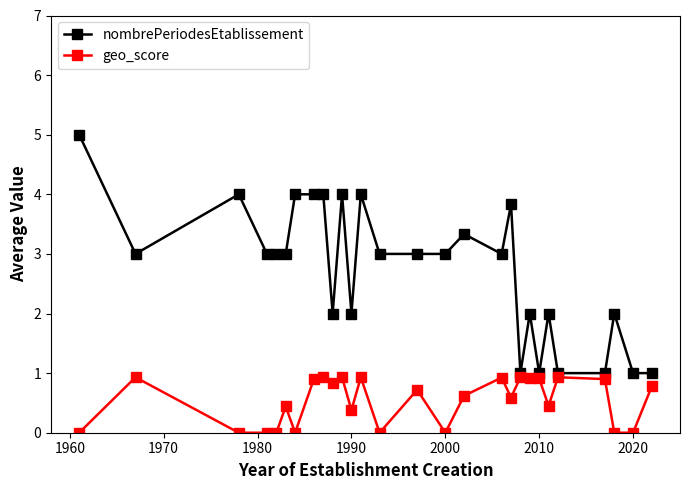

Rank the series by their average value, from highest to lowest.

nombrePeriodesEtablissement, geo_score